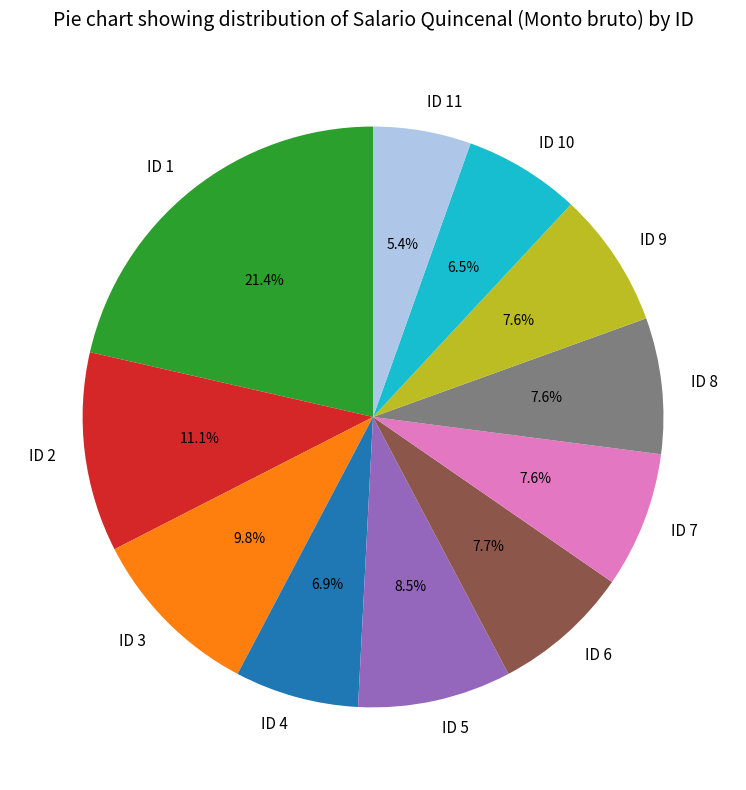

Is ID 7 the majority of the pie?

No